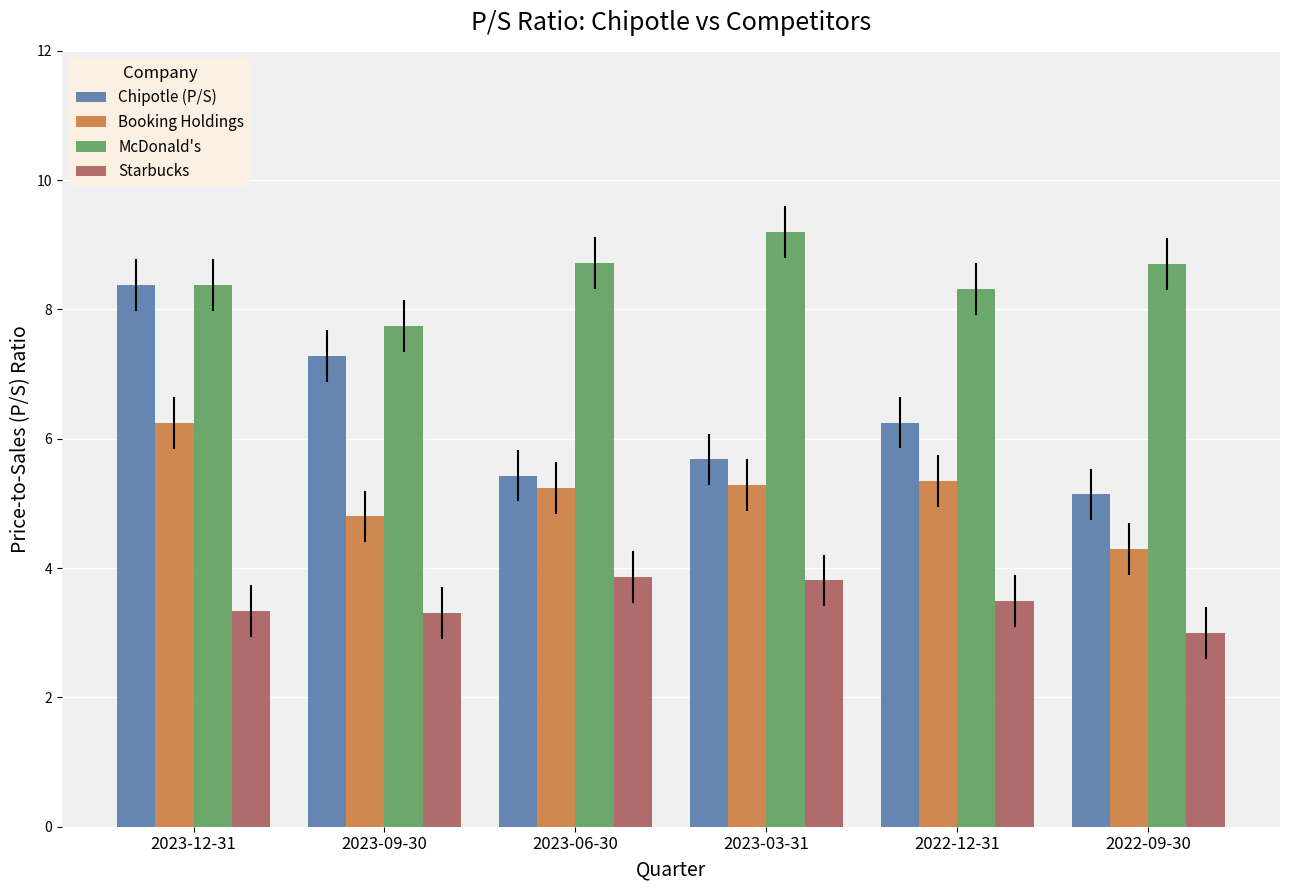

What is the label of the 5th bar from the right?

2023-09-30